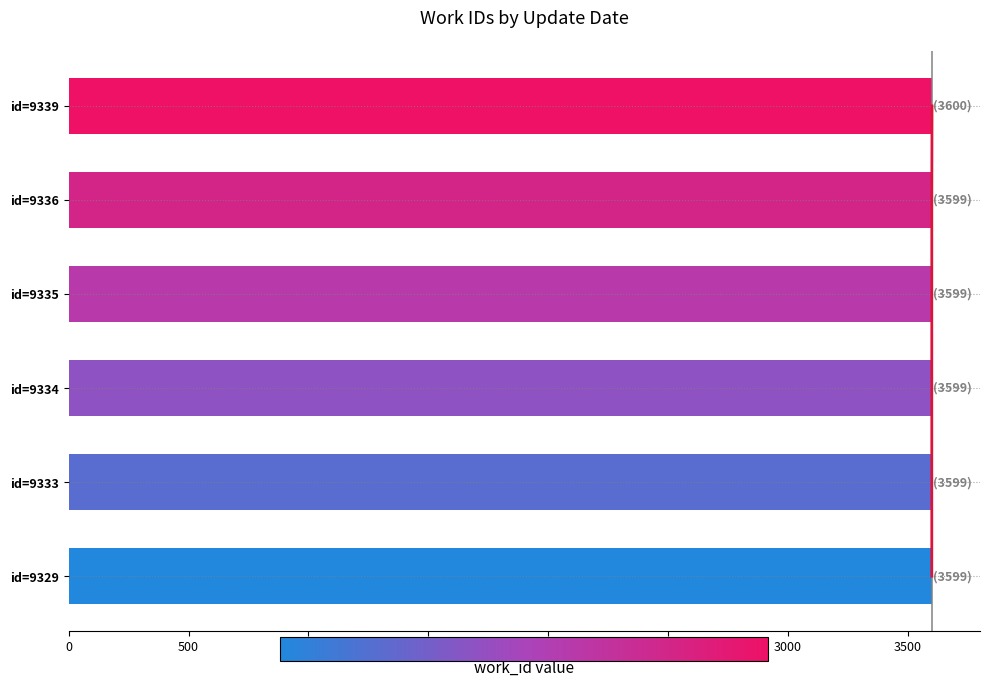

Count the number of categories in the chart.

6